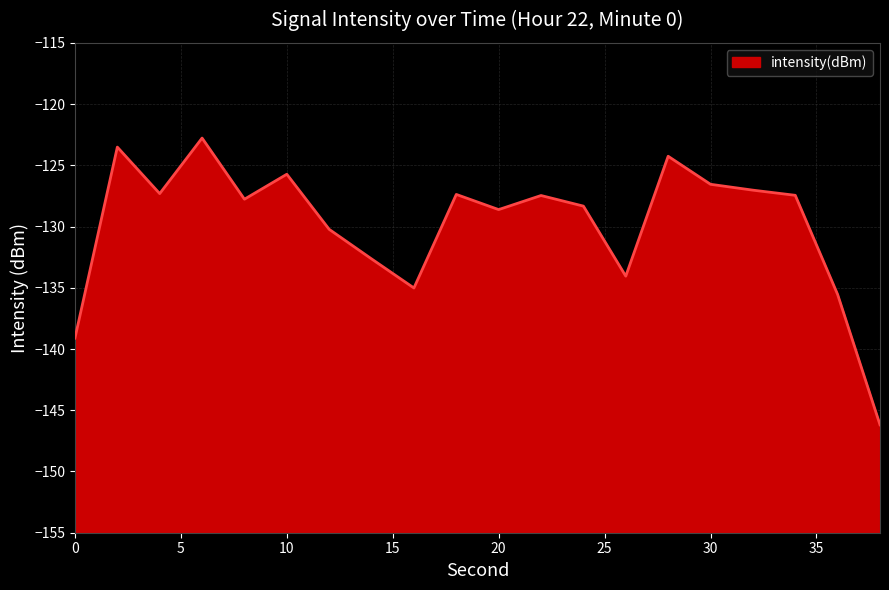

Rank the categories by value from lowest to highest.

38, 0, 36, 16, 26, 14, 12, 20, 24, 8, 22, 34, 18, 4, 32, 30, 10, 28, 2, 6